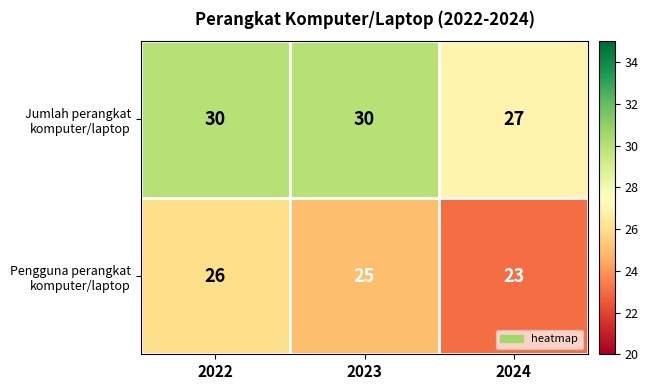

What is the maximum value shown in the chart?

30